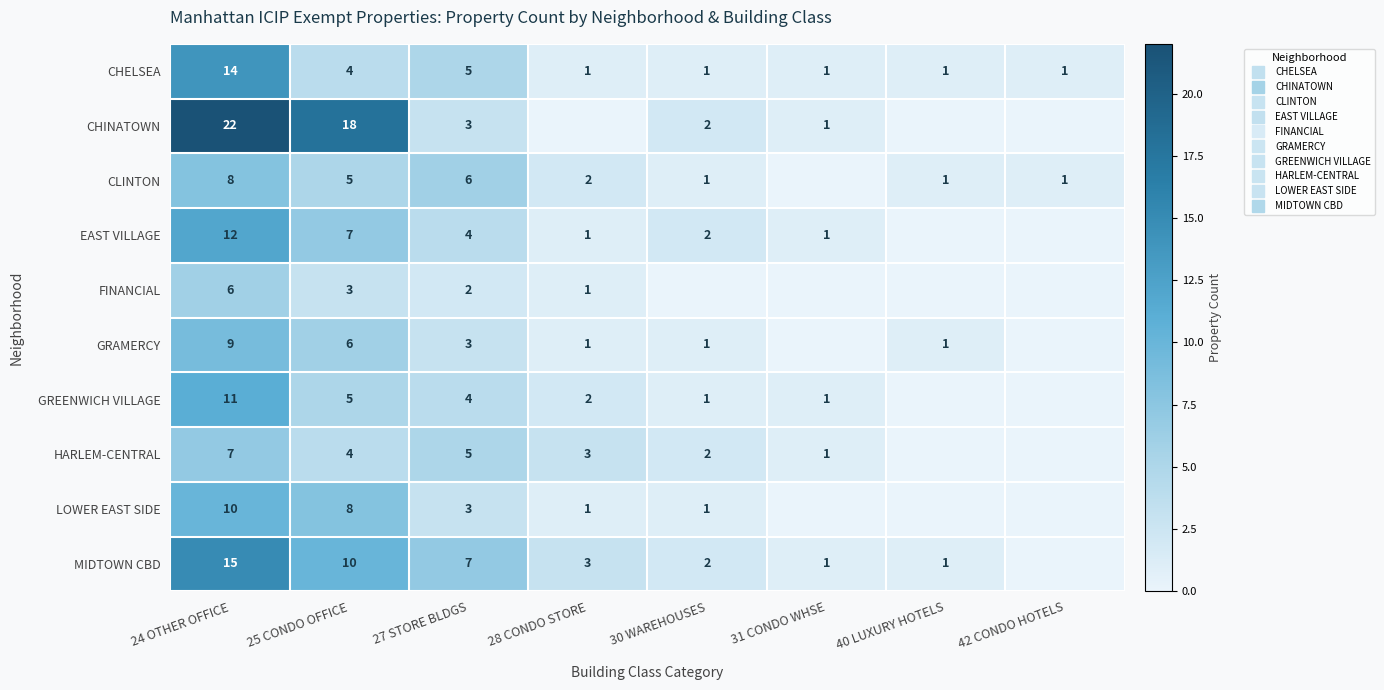

True or false: CLINTON has a value of 1 at 40 LUXURY HOTELS.

True